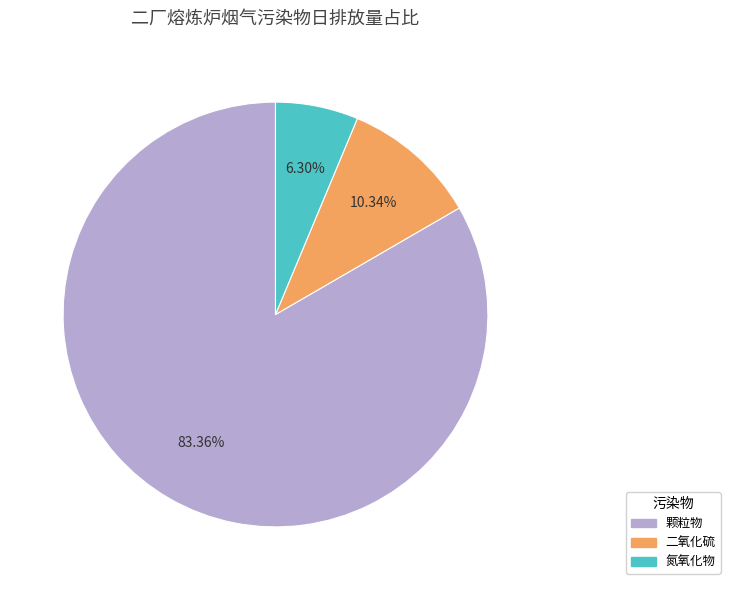

Is there any slice that represents more than half of the pie?

Yes